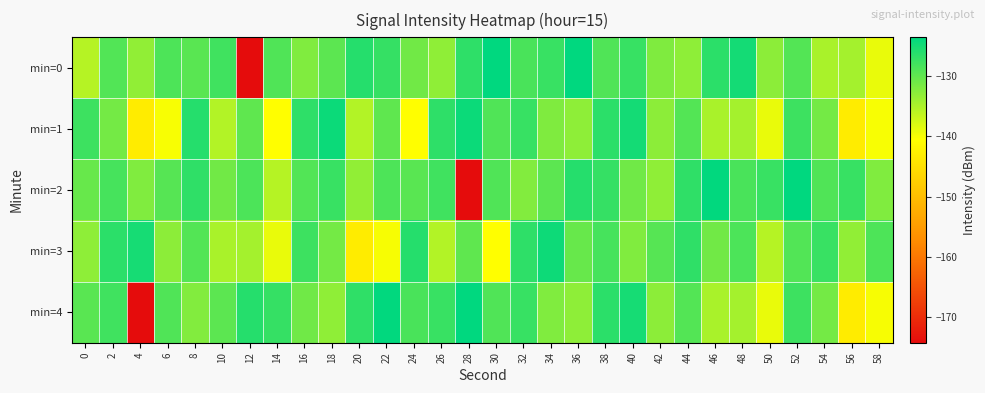

At which category does the chart reach its minimum across all series?

28